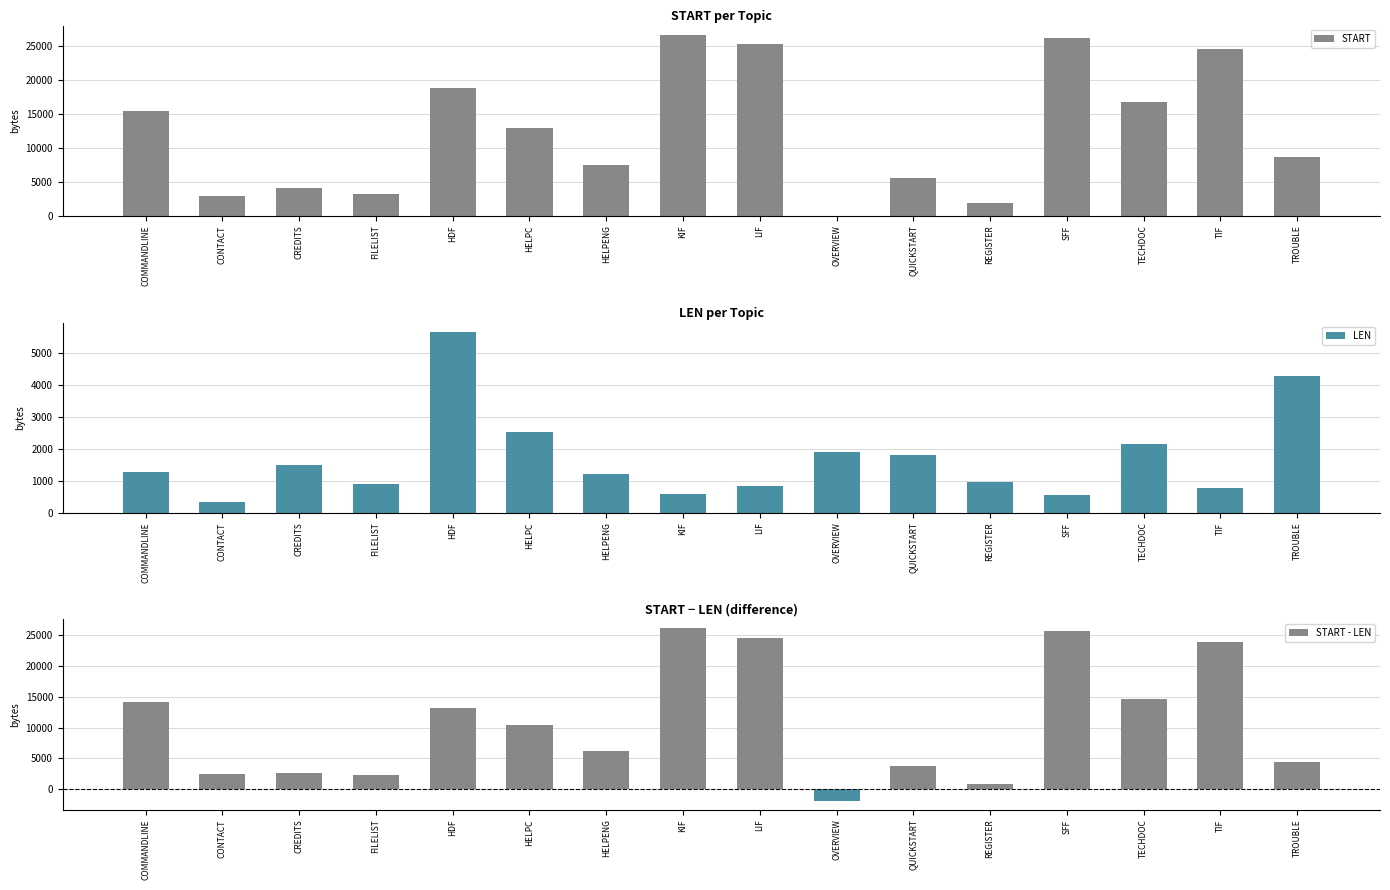

What is the average value of the LEN series?

1706